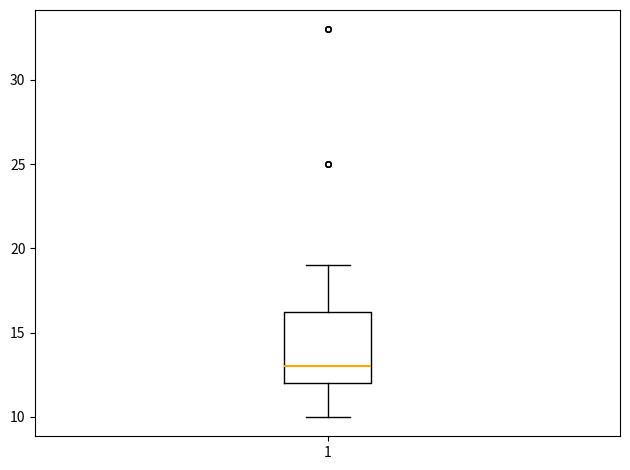

Read this box plot against the y-axis: the position of the median line, the range covered by the box, and the ends of both whiskers. The values are not printed on the chart, so give them approximately, as read against the axis.

median 13.0, box 12.0 to 16.5, whiskers 10.0 to 19.0